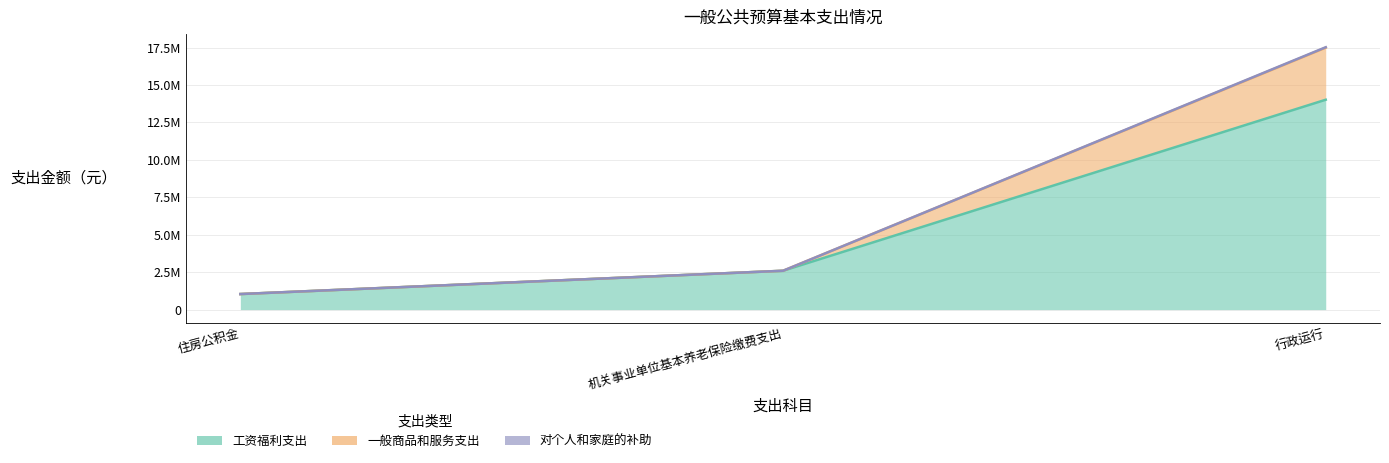

What is the smallest value displayed?

1037103.2